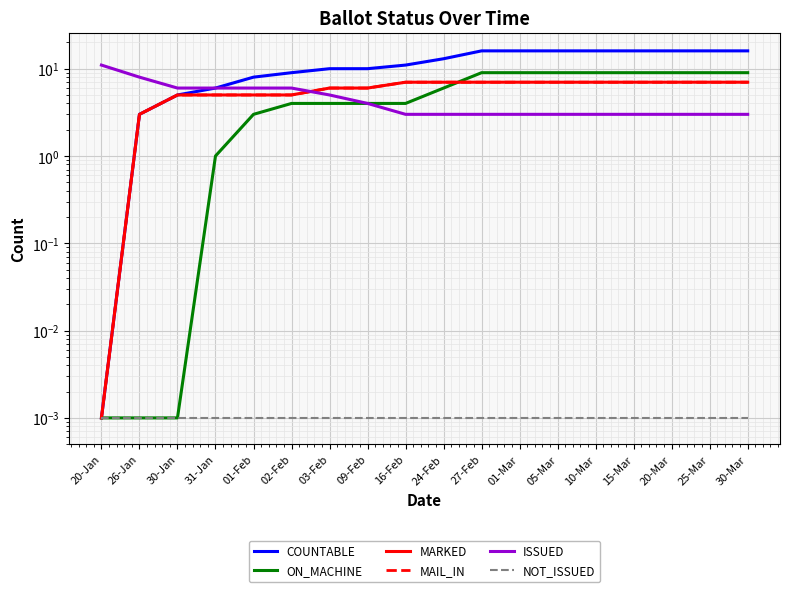

The ISSUED series shows 0.8 at 20-Mar. True or false?

False